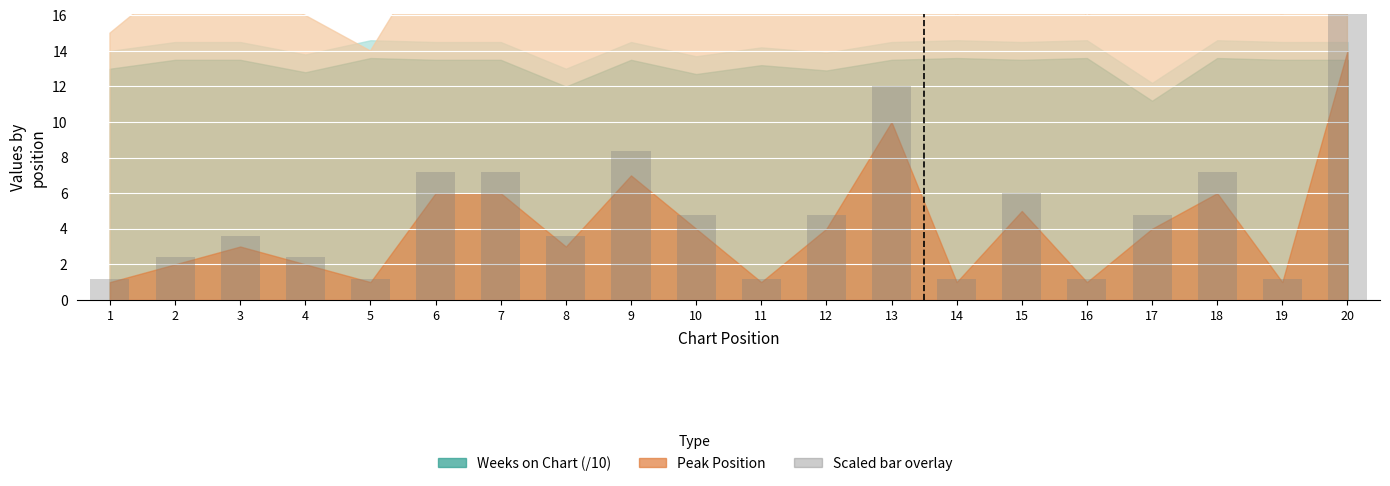

Which category has the lowest value across all series?

1